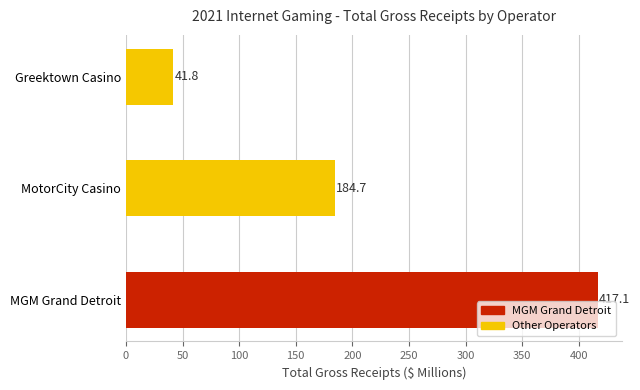

The value at MGM Grand Detroit is 417.1. True or false?

True